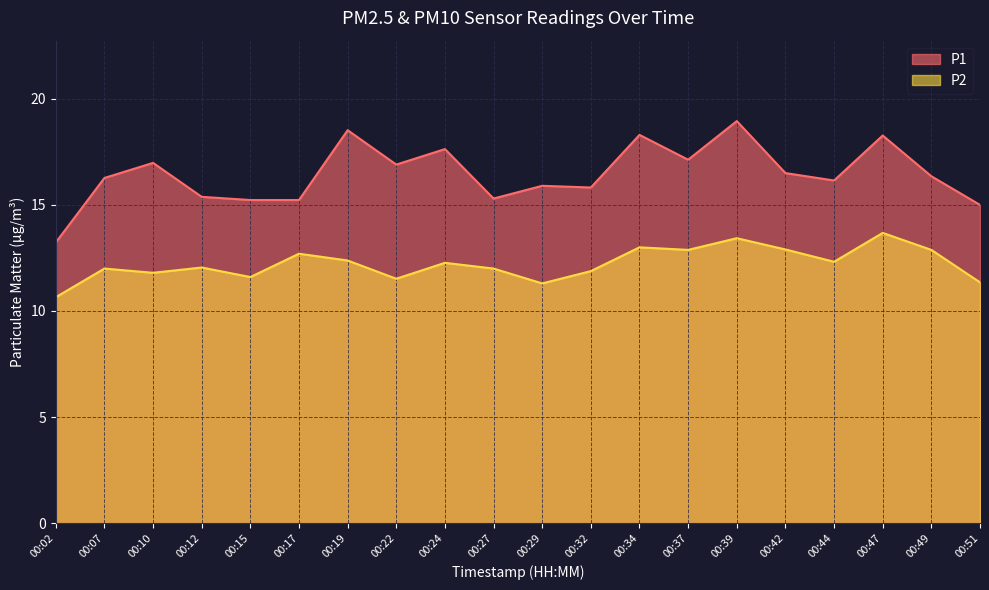

Reading right to left, extract all data points from this chart.

P1: 15.0	16.4	18.3	16.1	16.5	18.9	17.1	18.3	15.8	15.9	15.3	17.6	16.9	18.5	15.2	15.2	15.4	17.0	16.3	13.2
P2: 11.3	12.9	13.7	12.3	12.9	13.4	12.9	13.0	11.9	11.3	12.0	12.3	11.5	12.4	12.7	11.6	12.1	11.8	12.0	10.7